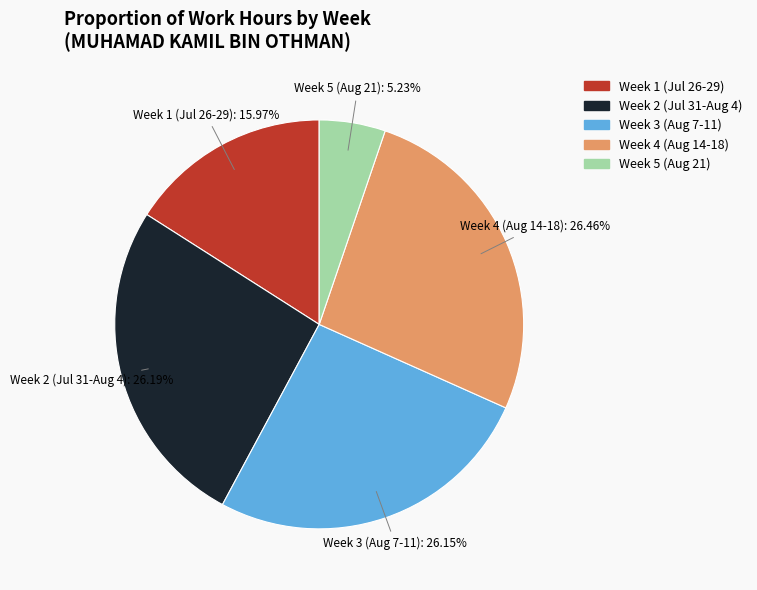

Is there a majority slice in this chart?

No